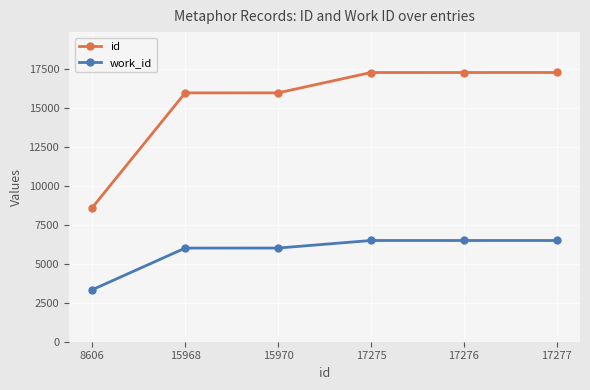

True or false: id and work_id cross at least once.

False